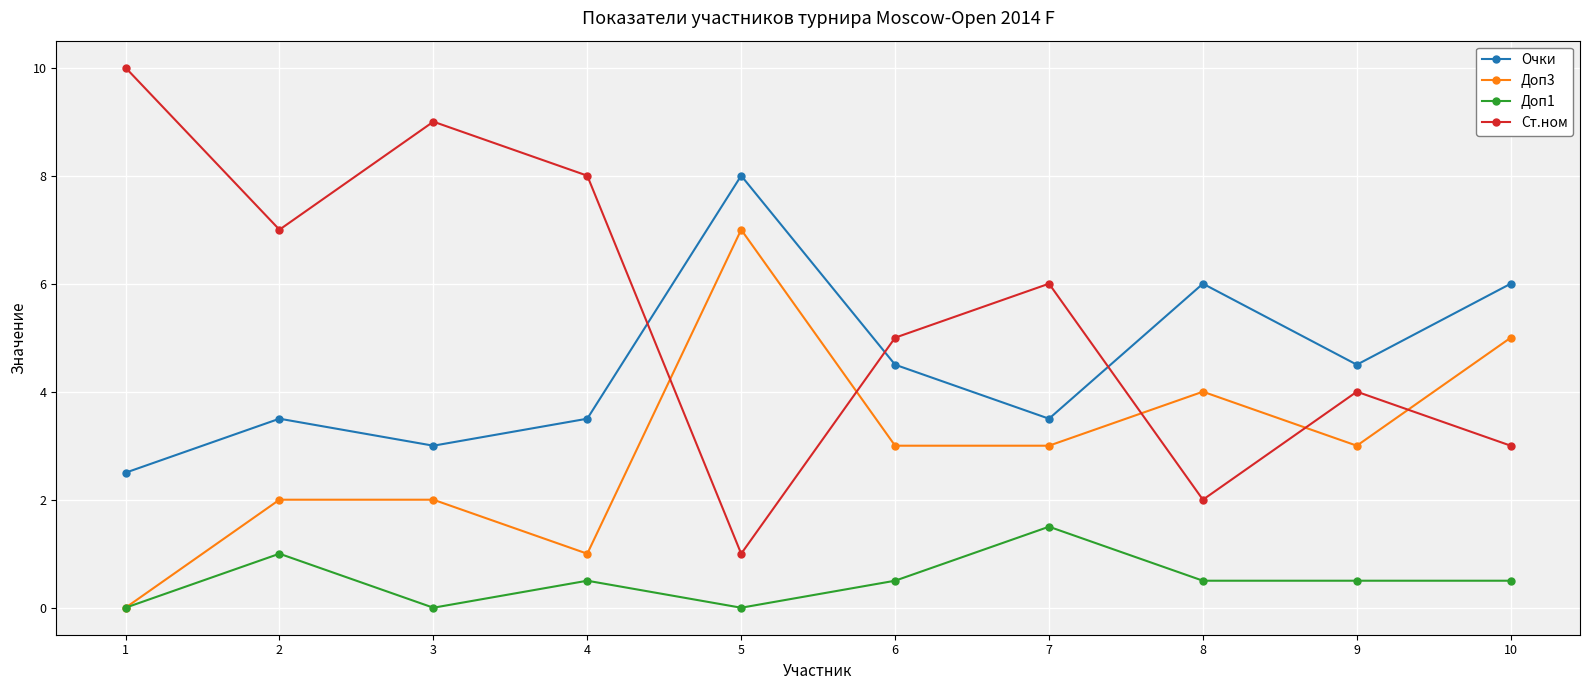

What is the value of the Доп1 point at the 9th from the left?

0.5